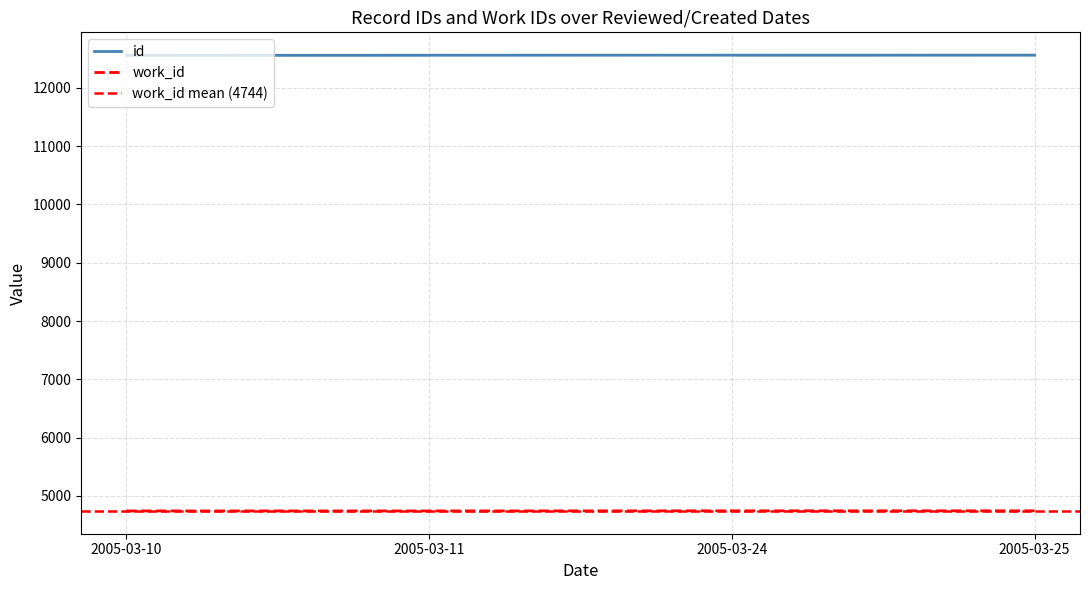

What is the sum of all work_id values?

18976